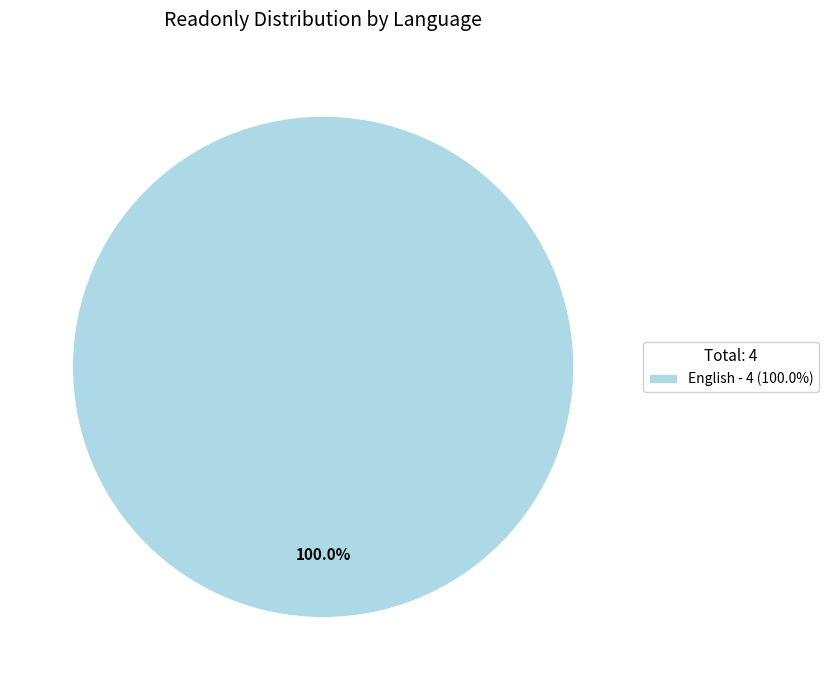

Is there a majority slice in this chart?

Yes